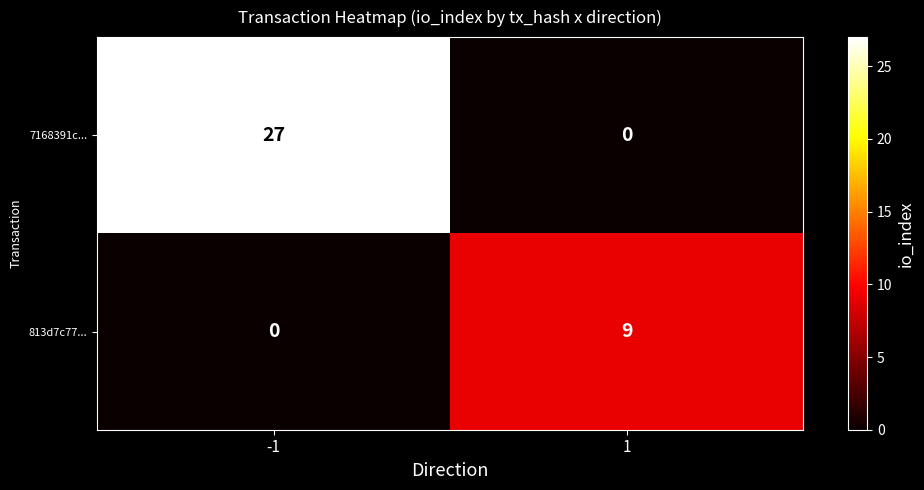

Rank the series by their maximum value, from highest to lowest.

7168391c..., 813d7c77...